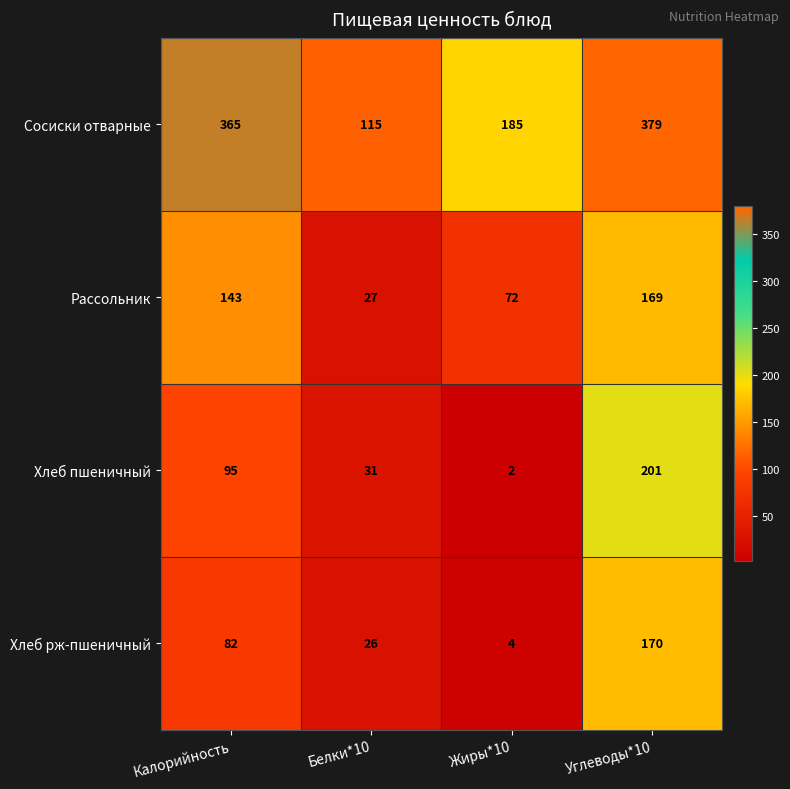

How many series are shown in this chart?

4